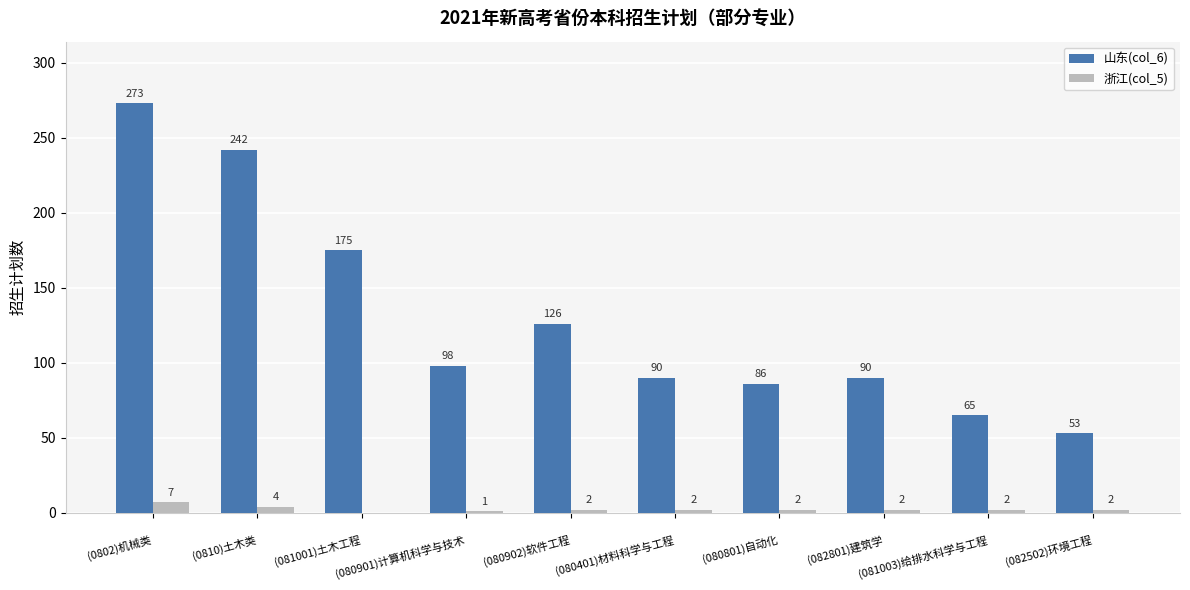

How many 浙江(col_5) values are between 2 and 3?

6